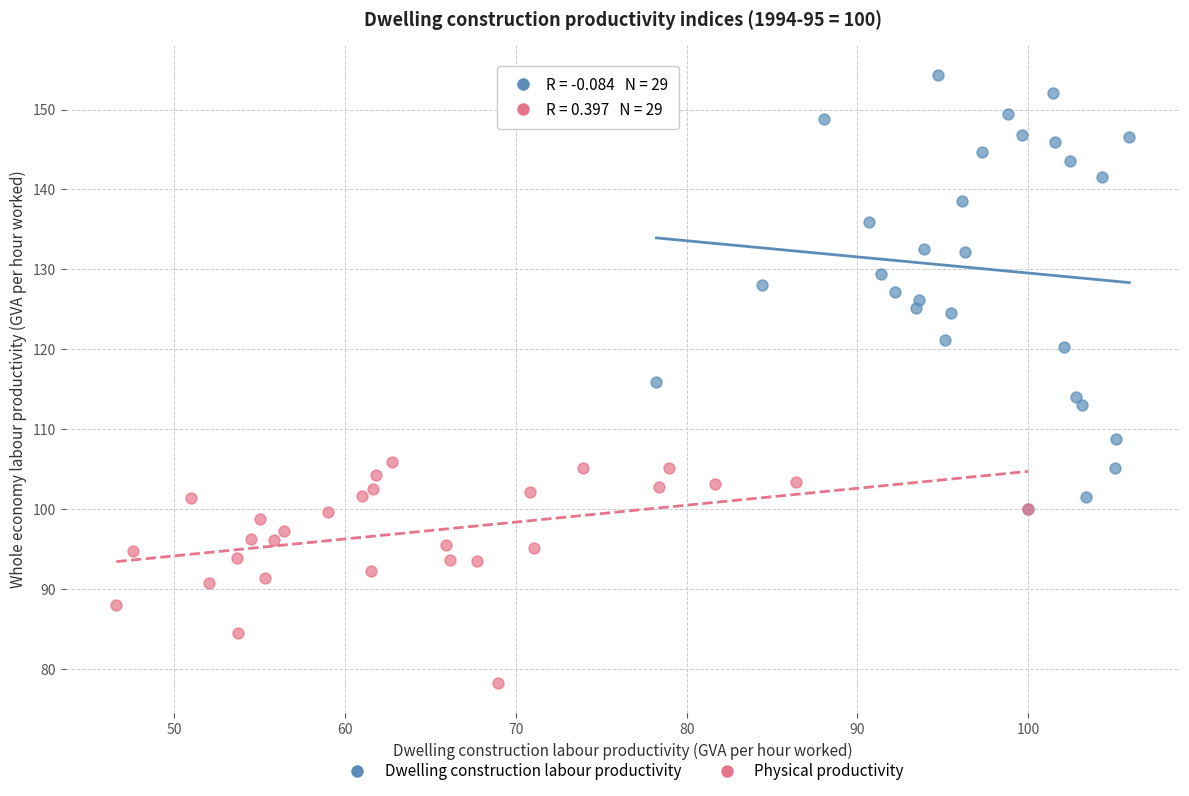

Which series has the largest Y range (max minus min)?

Dwelling construction labour productivity